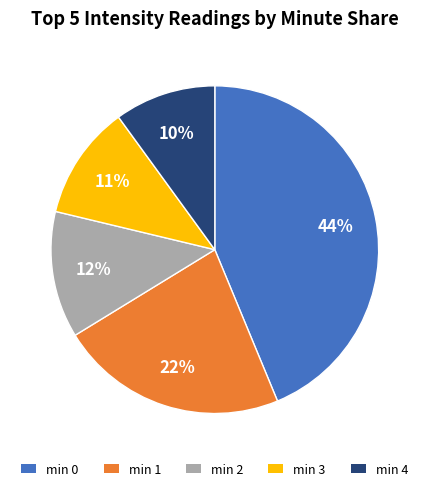

Combined, do min 1 and min 4 account for over 50%?

No